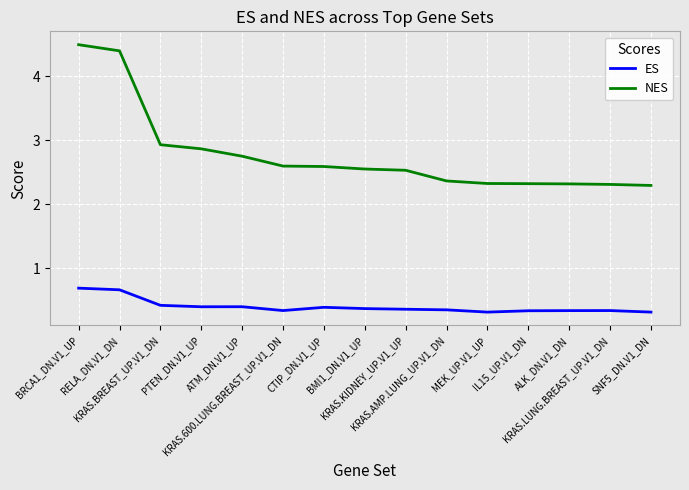

Rank the series by their maximum value, from lowest to highest.

ES, NES